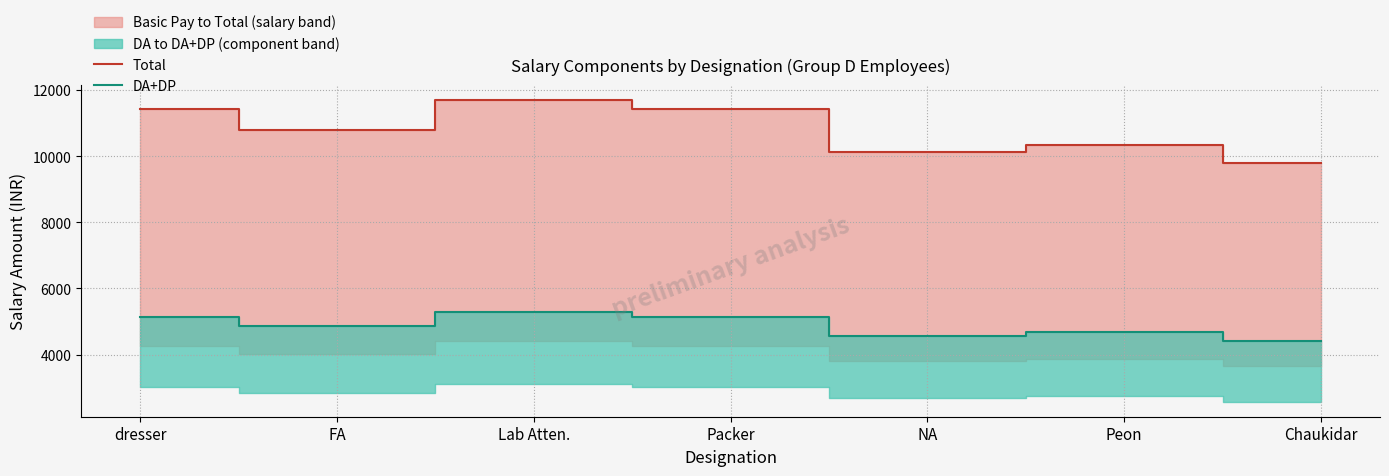

Where is the first local maximum for DA+DP?

Lab Atten.